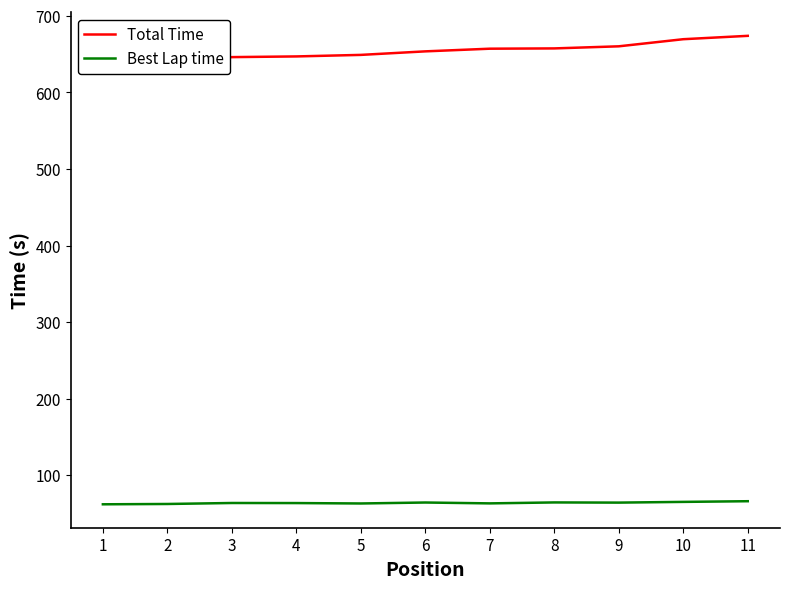

True or false: Total Time has a value of 673.9 at 11.

True